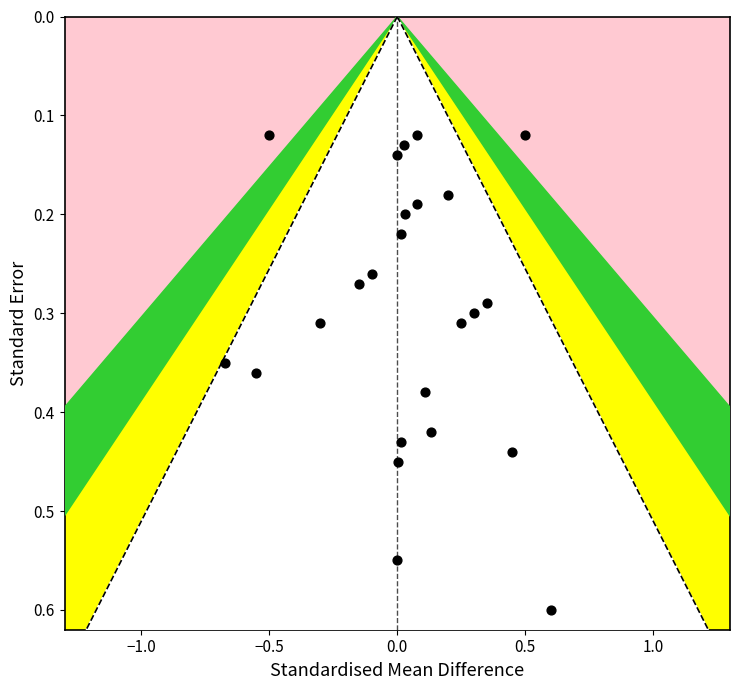

What is the range of X values (max minus min)?

1.3